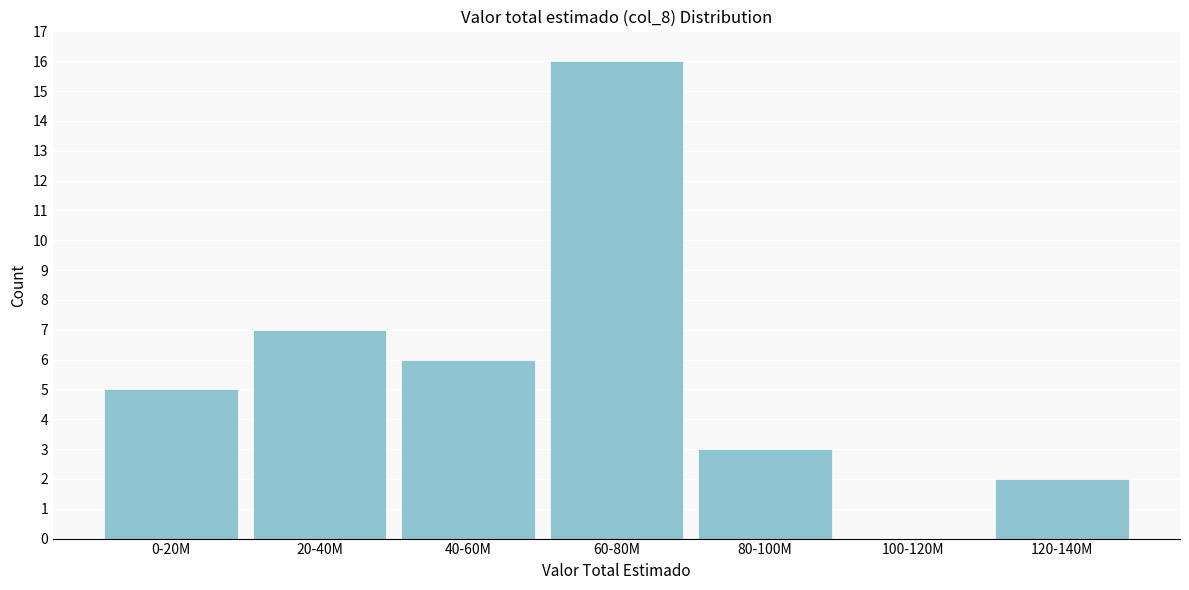

Reading left to right, transcribe all the data shown in this chart.

0-20M=5	20-40M=7	40-60M=6	60-80M=16	80-100M=3	100-120M=0	120-140M=2